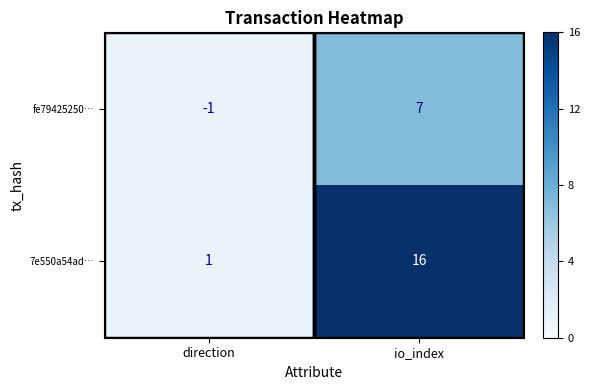

Rank the series by their maximum value, from highest to lowest.

7e550a54ad…, fe79425250…